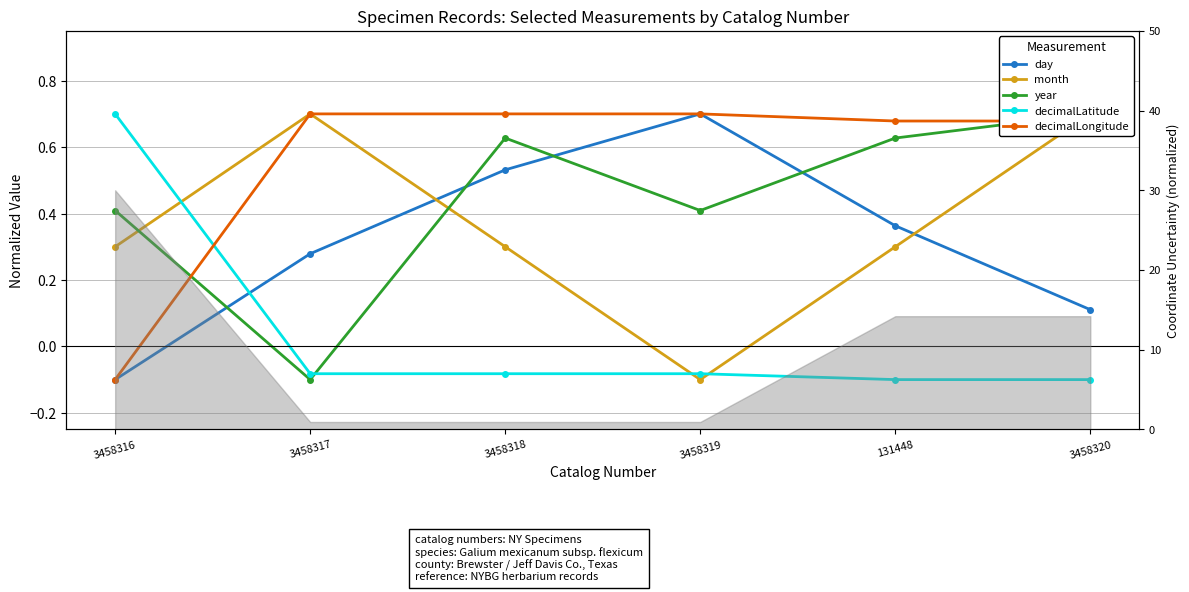

List the series in order of their peak value, lowest first.

day, month, year, decimalLatitude, decimalLongitude